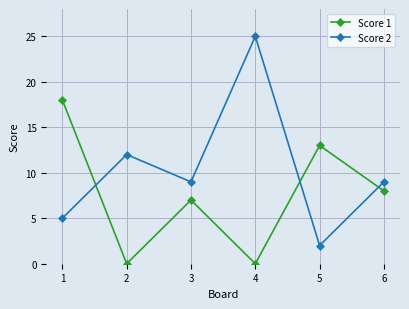

What is the difference between the second highest and minimum values in the Score 2 series?

10